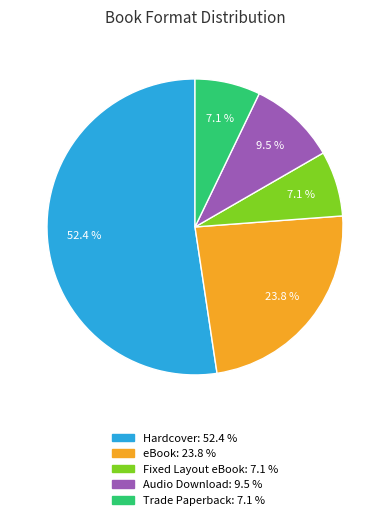

To the nearest percent, what is the combined percentage of Trade Paperback and eBook?

31%